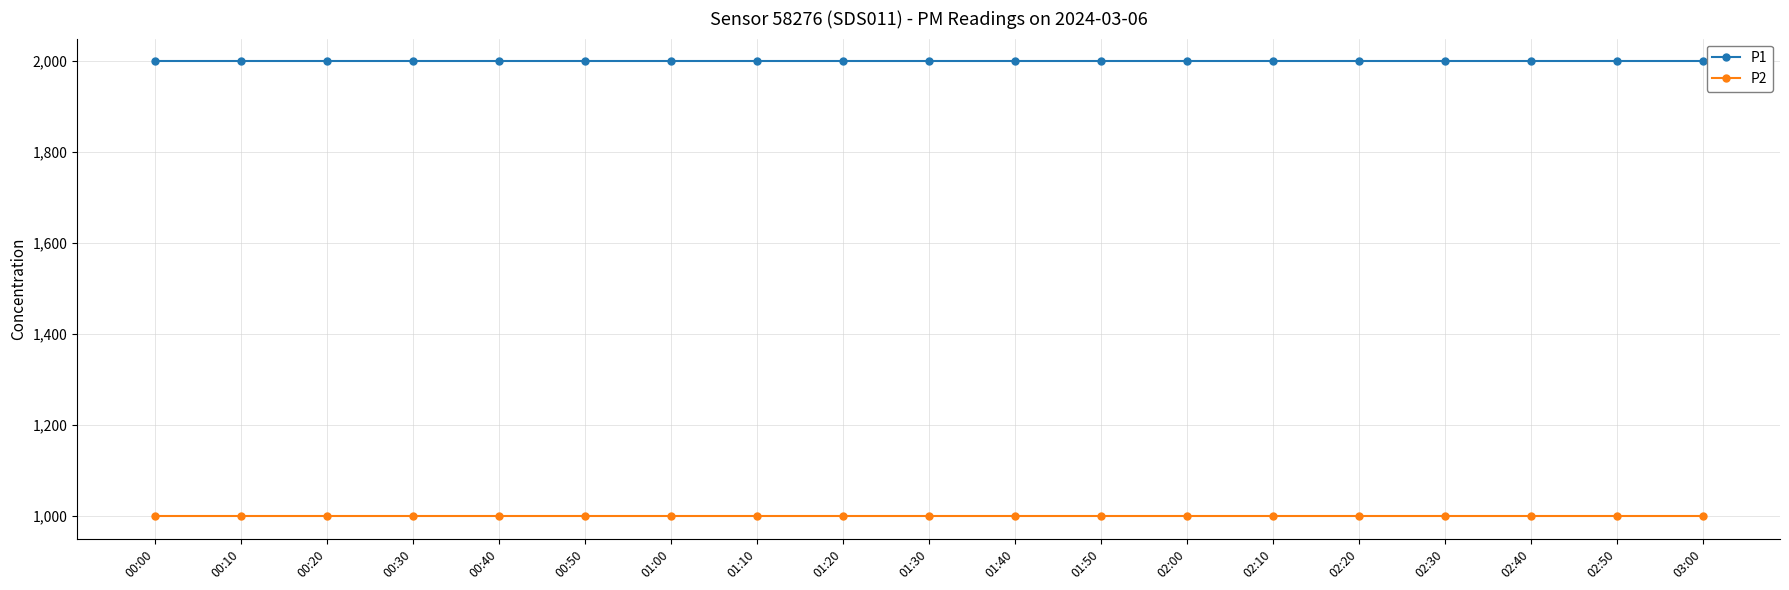

What is the spread (max minus min) of values at 00:40?

1000.0